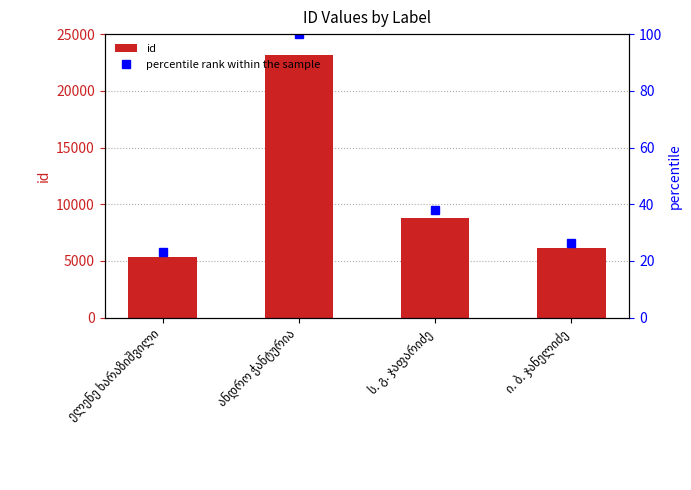

What is the maximum value shown in the chart?

23163.0